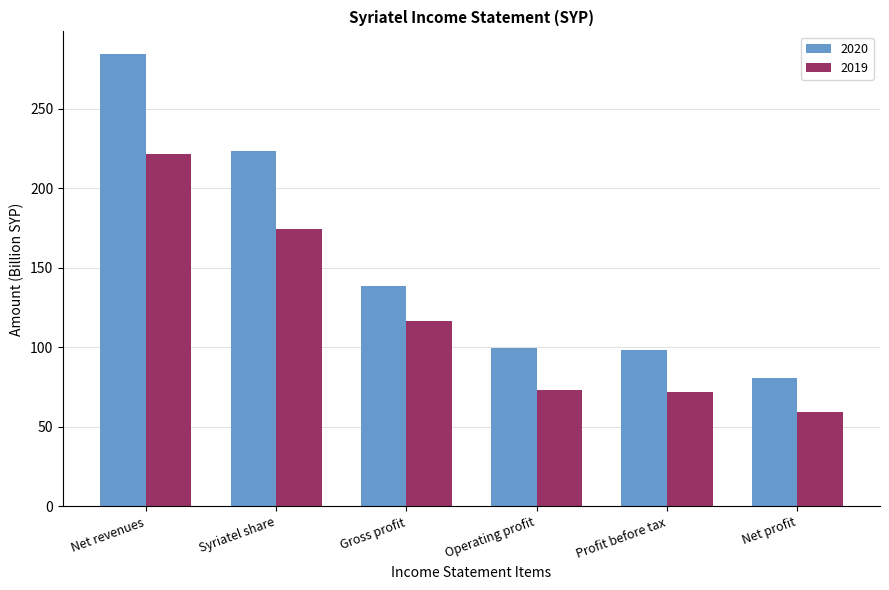

True or false: 2020 has a value of 99.4 at Operating profit.

True